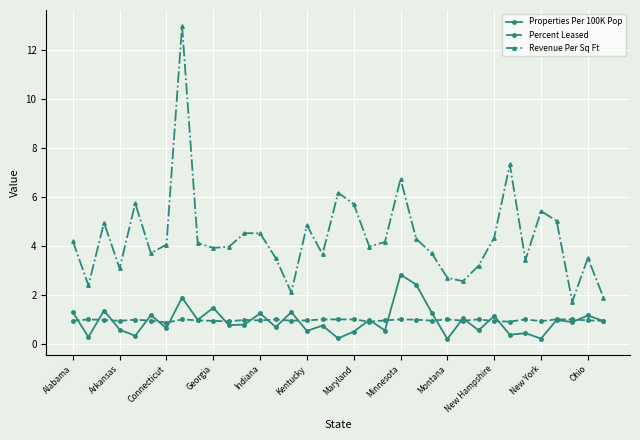

Which series has the largest total across all categories?

Revenue Per Sq Ft